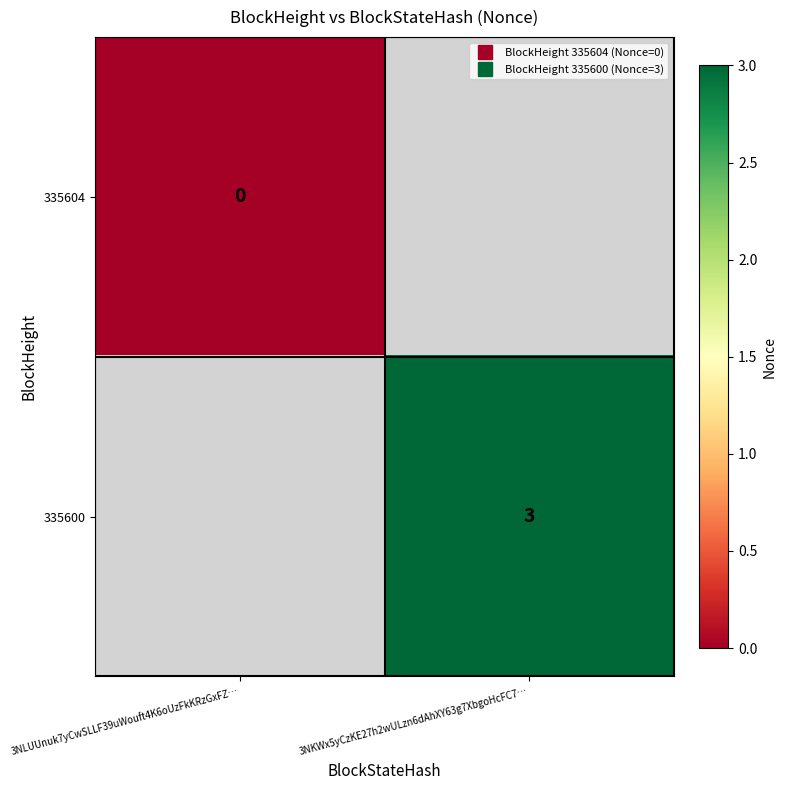

The 335604 series shows -1 at 3NKWx5yCzKE27h2wULzn6dAhXY63g7XbgoHcFC7…. True or false?

True